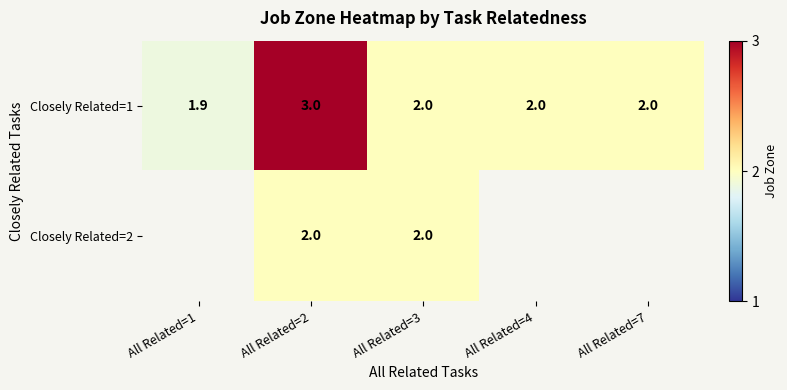

At which label does Closely Related=1 reach its peak?

All Related=2